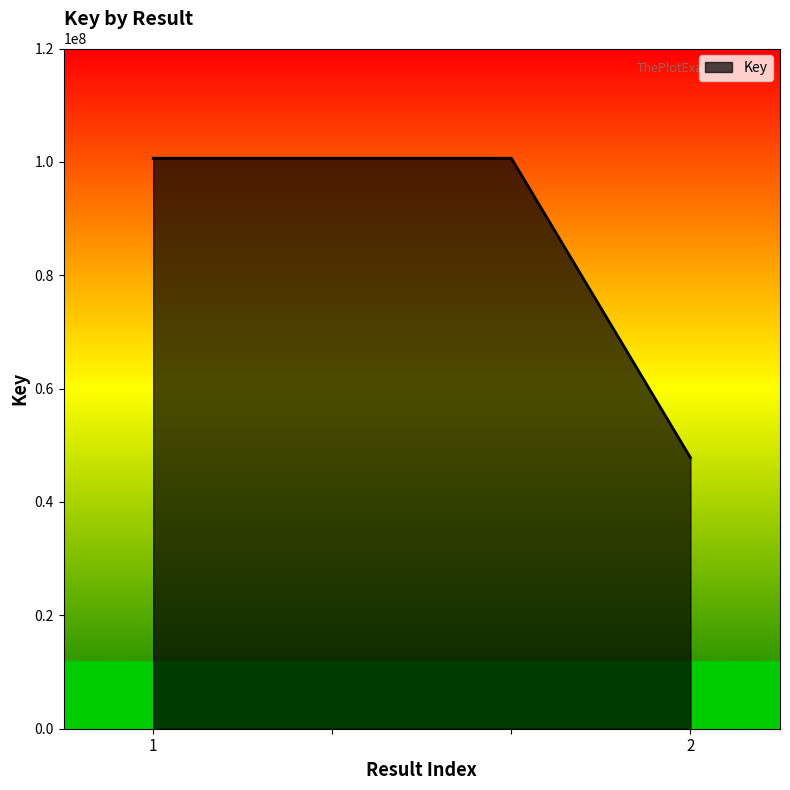

True or false: the data has more than 2 interior local peaks.

False